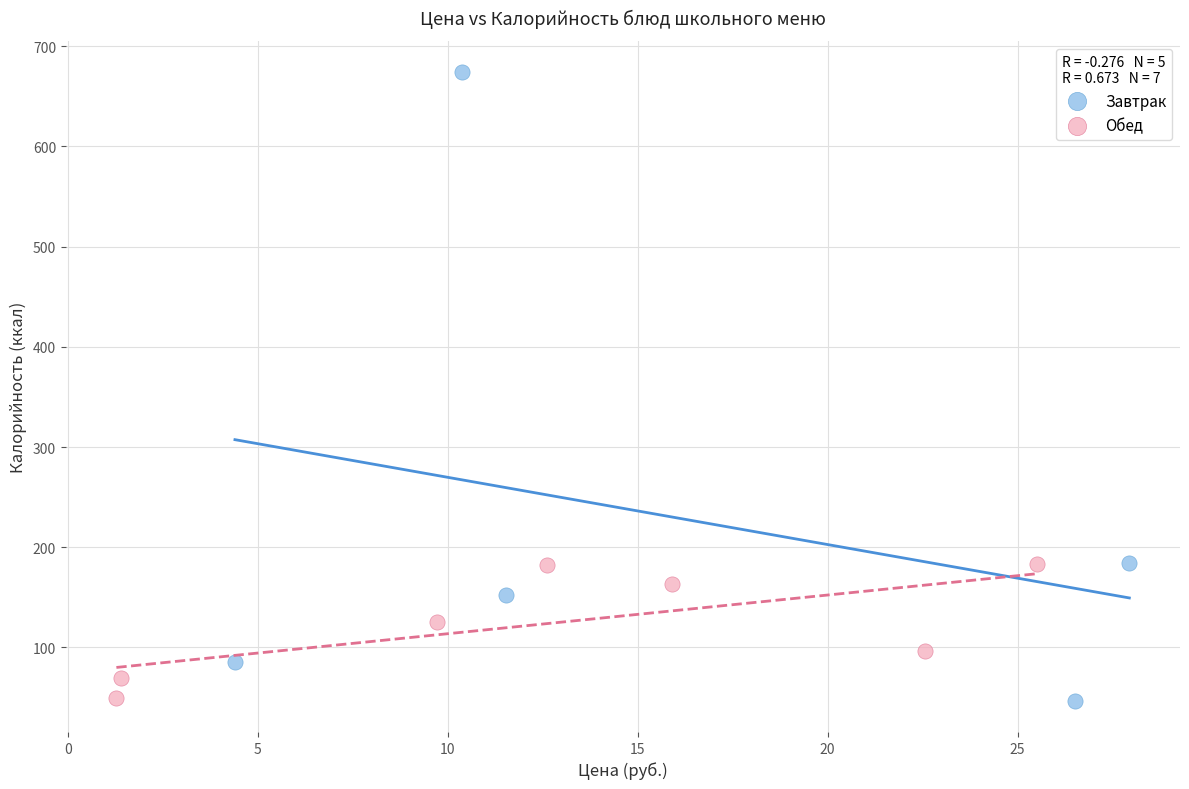

Which series reaches the maximum Y coordinate?

Завтрак